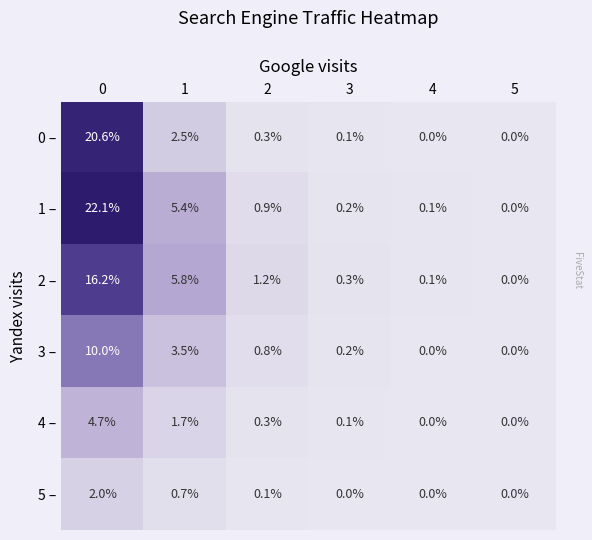

How many data points does each series have?

6